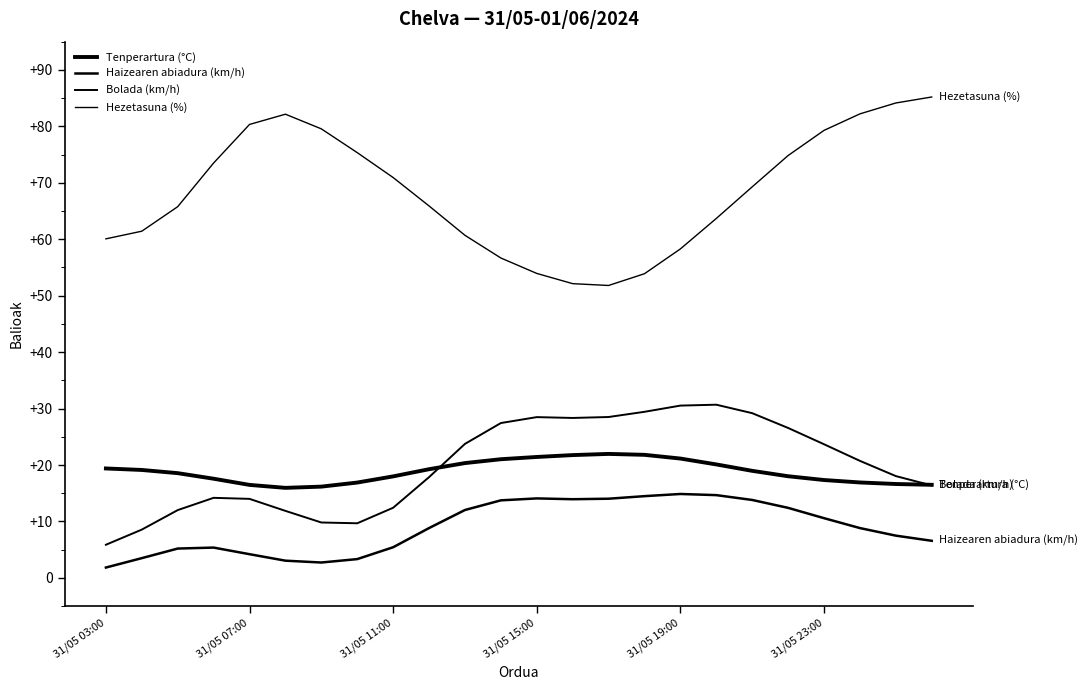

What is the minimum value shown in the chart?

1.8